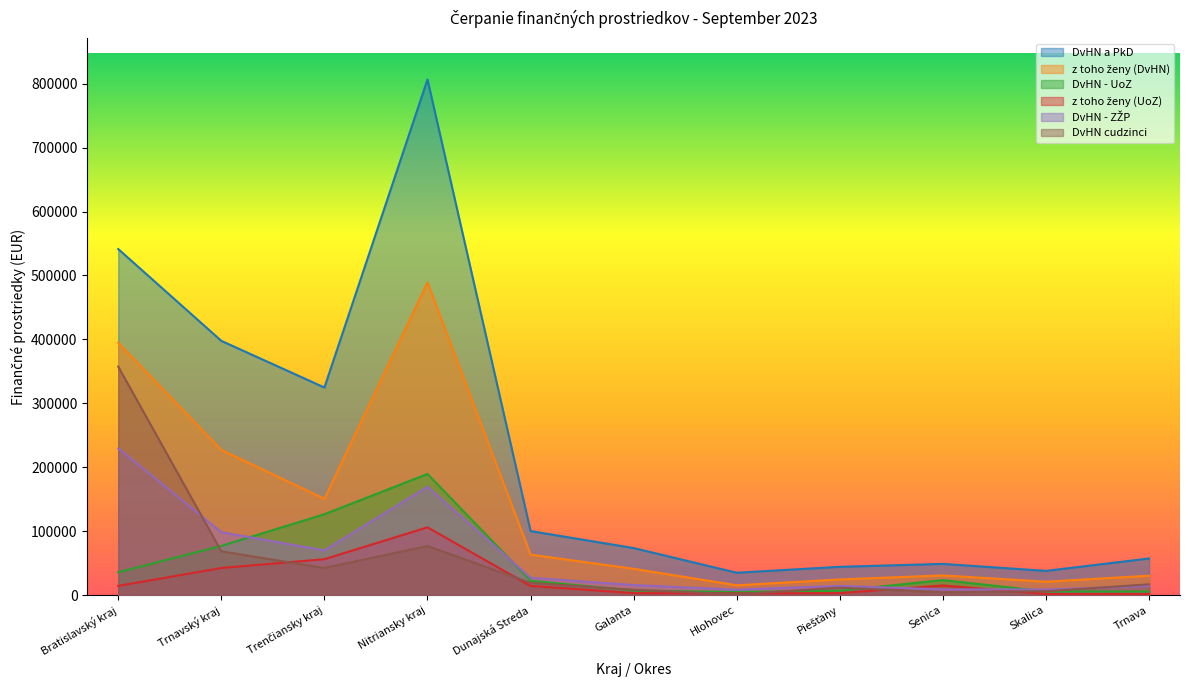

How many lines are shown in the chart?

6